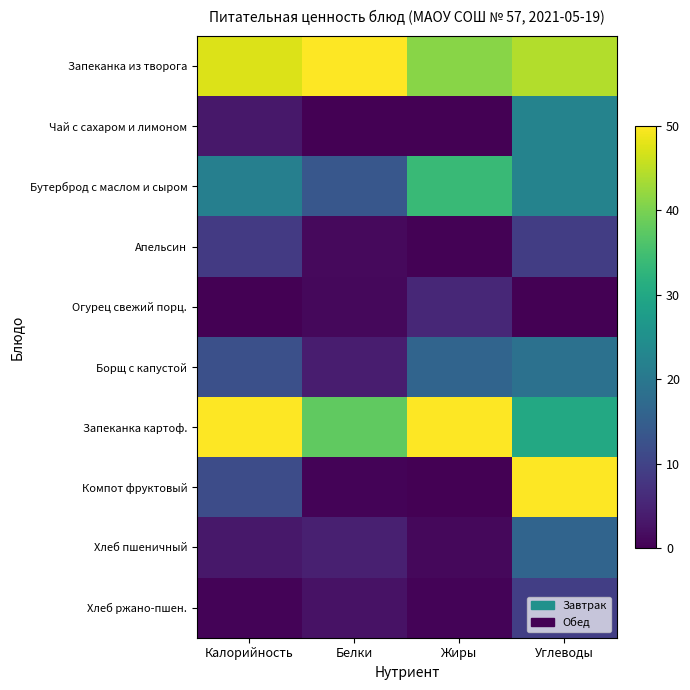

Which series has the widest spread of values?

Компот фруктовый